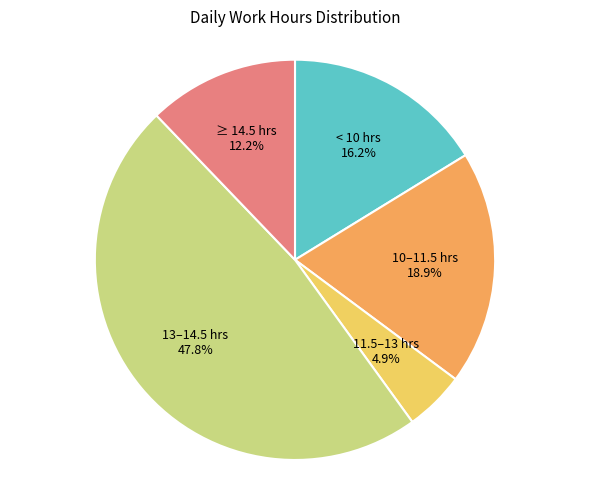

Which has a higher value, < 10 hrs or 10–11.5 hrs?

10–11.5 hrs